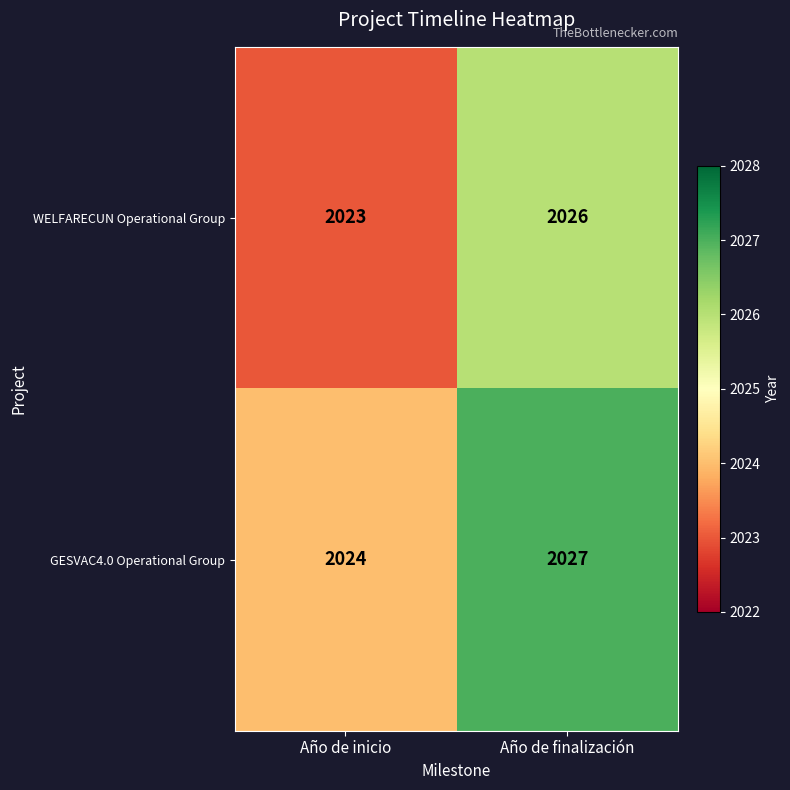

What is the sum of the WELFARECUN Operational Group values at Año de finalización and Año de inicio?

4049